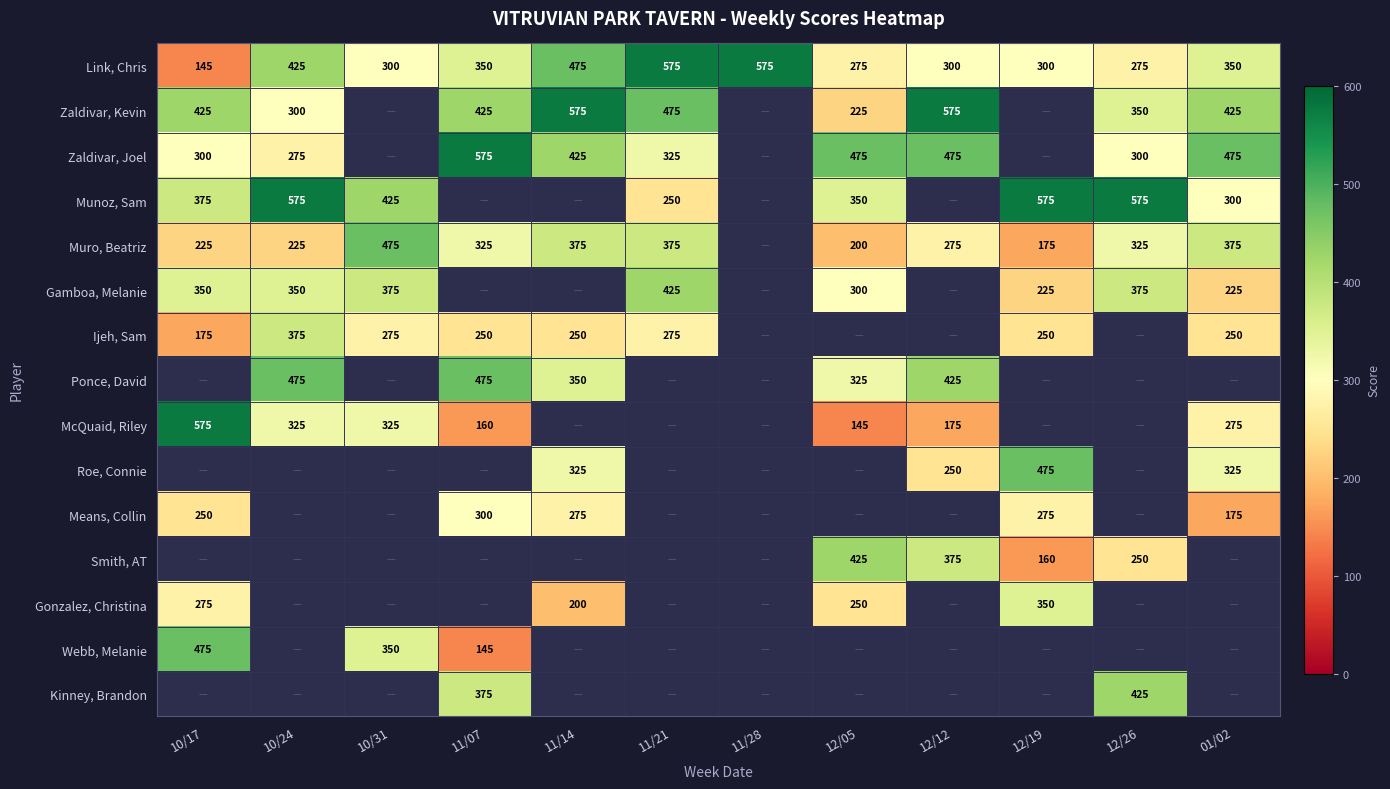

Is it true that Zaldivar, Joel equals 330.6 at 11/07?

False